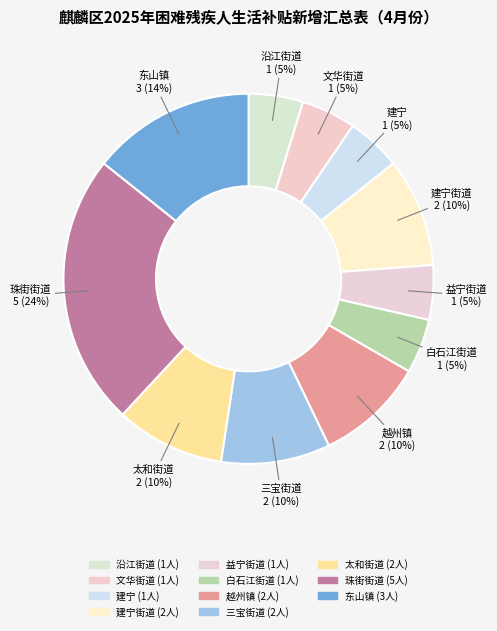

Count the number of slices in the pie.

11